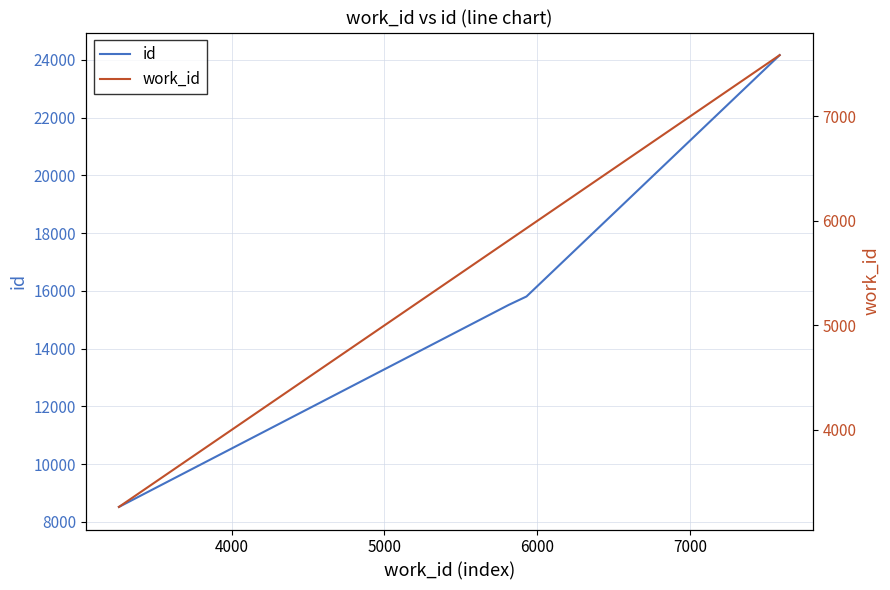

What is the difference between the second highest and minimum values in the id series?

7288